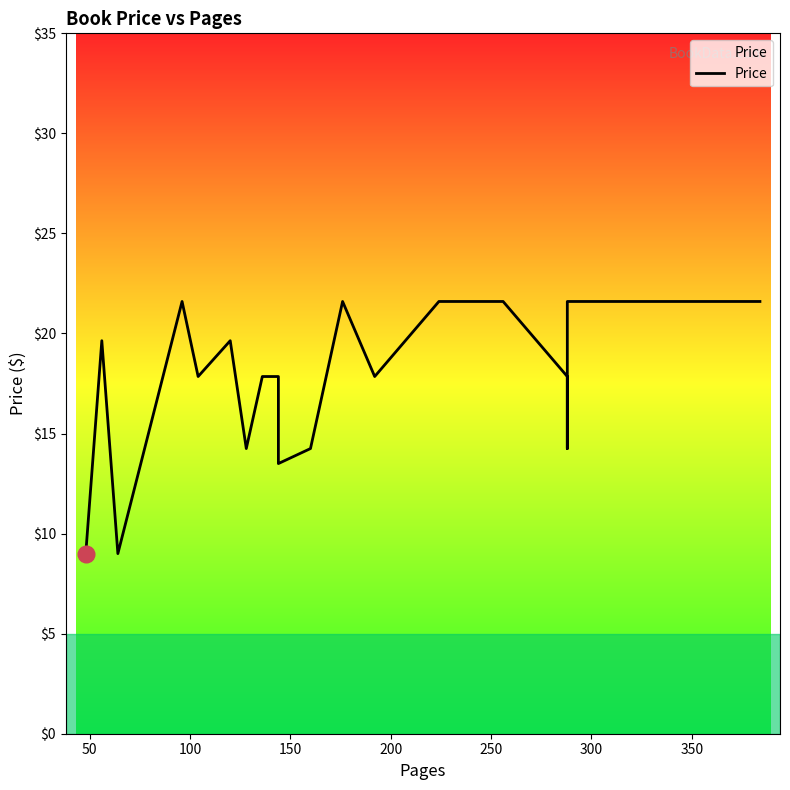

What is the difference between the maximum and minimum values?

12.6